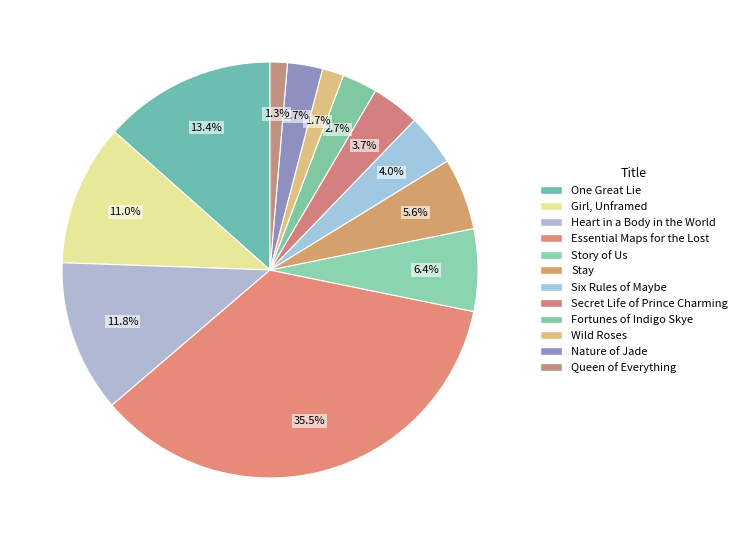

How many segments does this pie chart have?

12